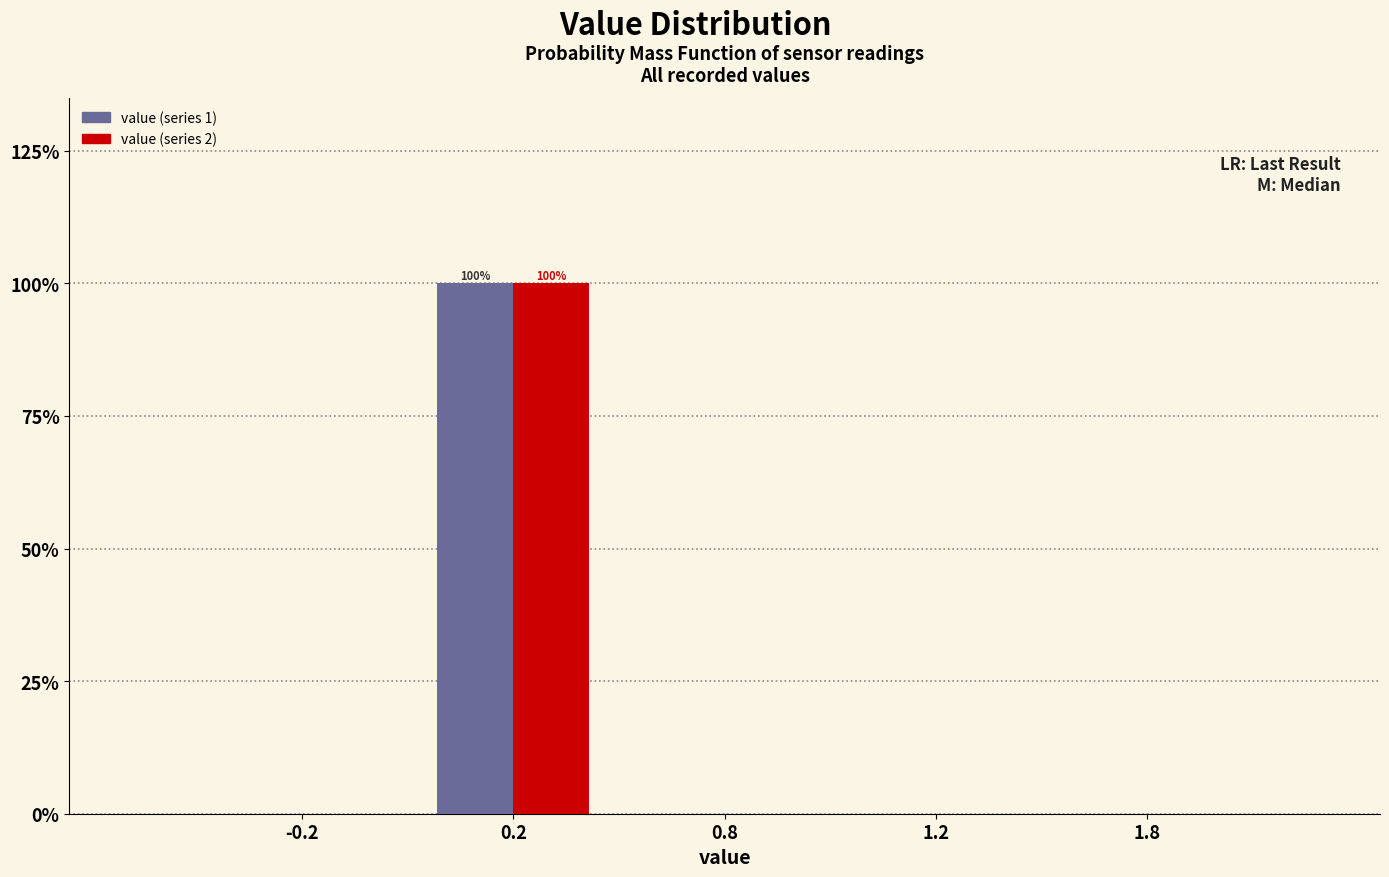

Reading left to right, list all the values displayed in this chart.

value (series 1): -0.2=0	0.2=100	0.8=0	1.2=0	1.8=0
value (series 2): -0.2=0	0.2=100	0.8=0	1.2=0	1.8=0